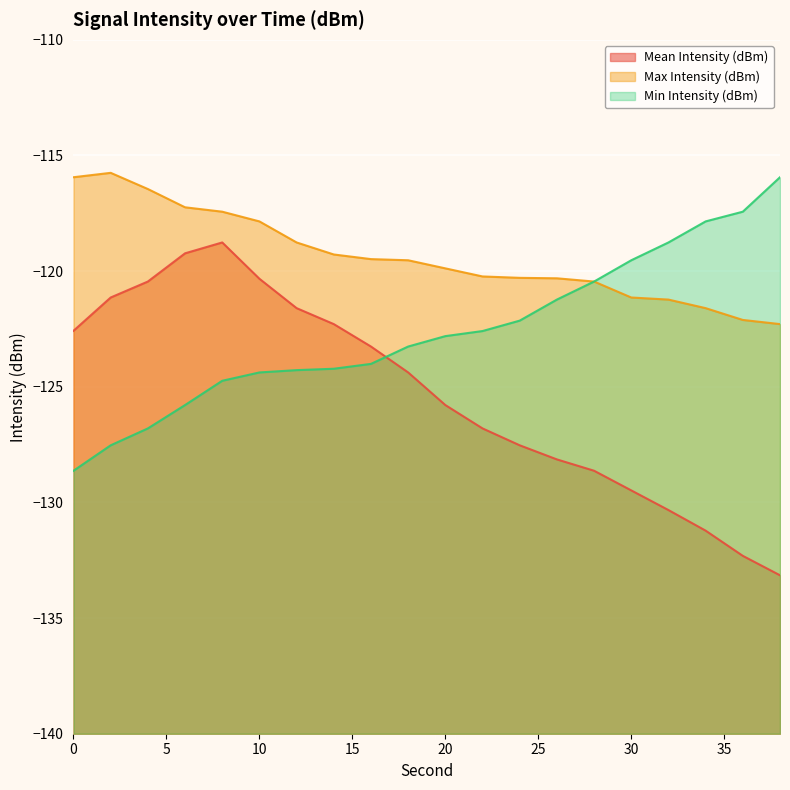

True or false: Mean Intensity (dBm) has a value of -131.2 at 34.

True